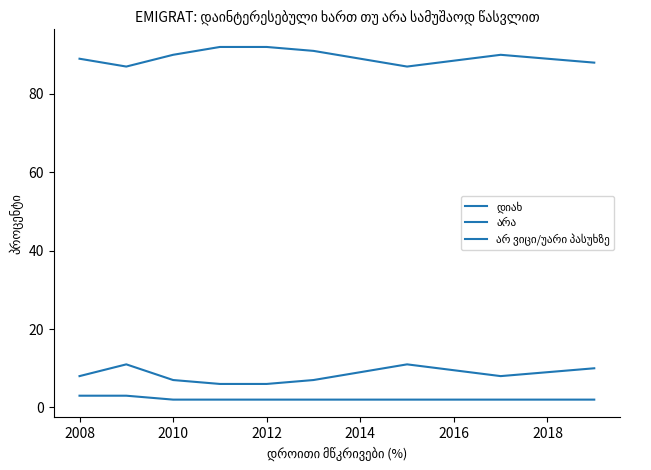

What is the difference between the second highest and second lowest values in the დიახ series?

5